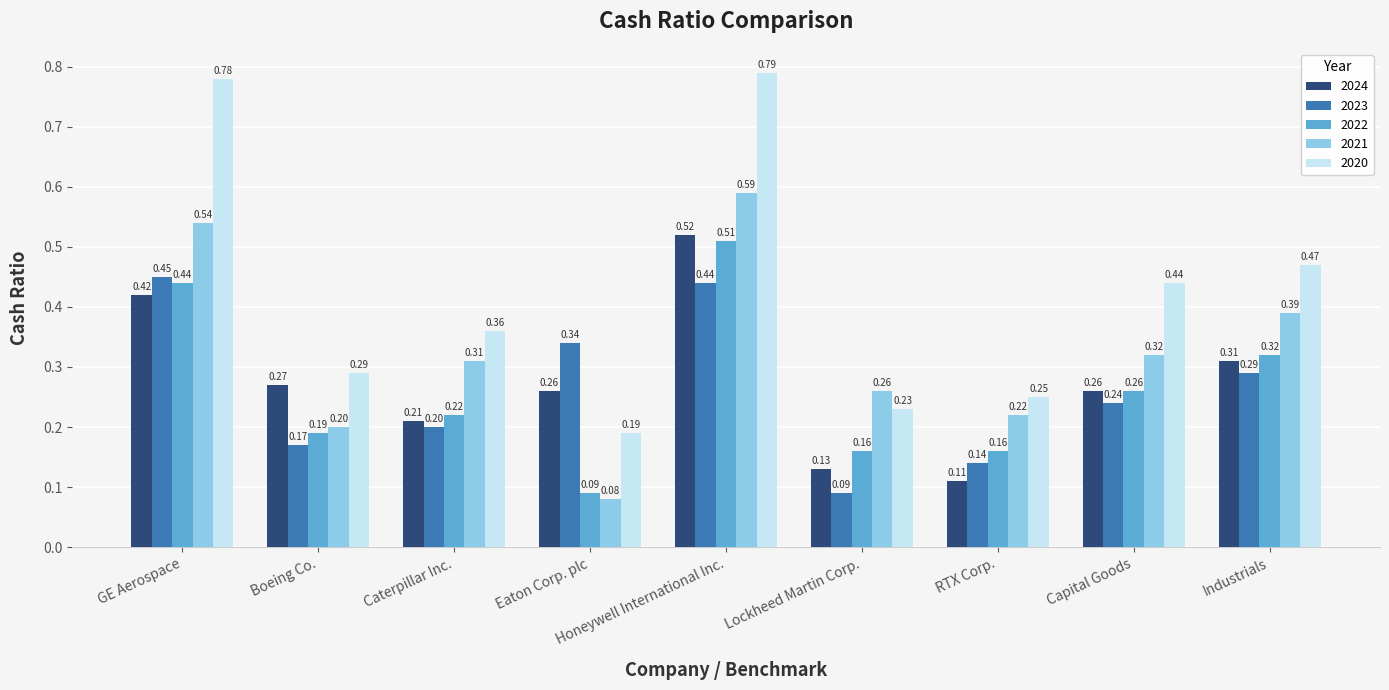

Which label corresponds to the smallest value in the chart?

Eaton Corp. plc